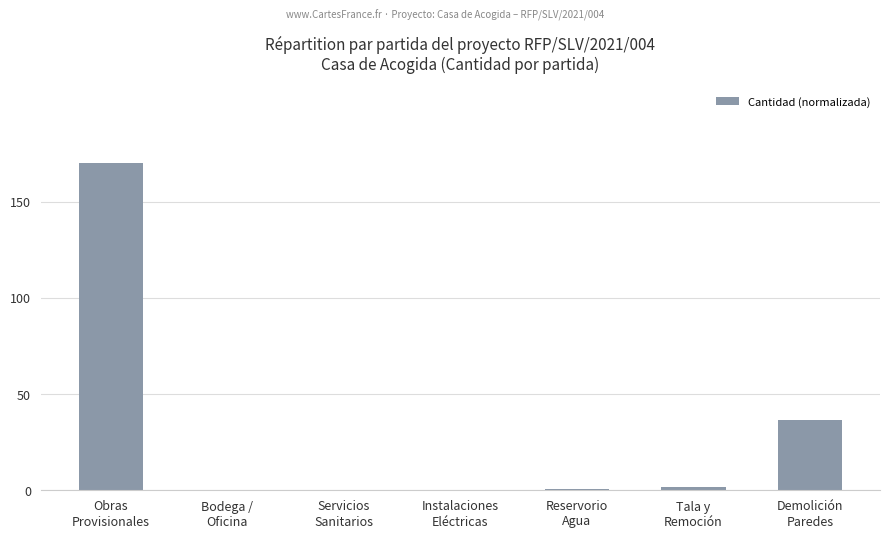

What is the maximum value shown in the chart?

170.0